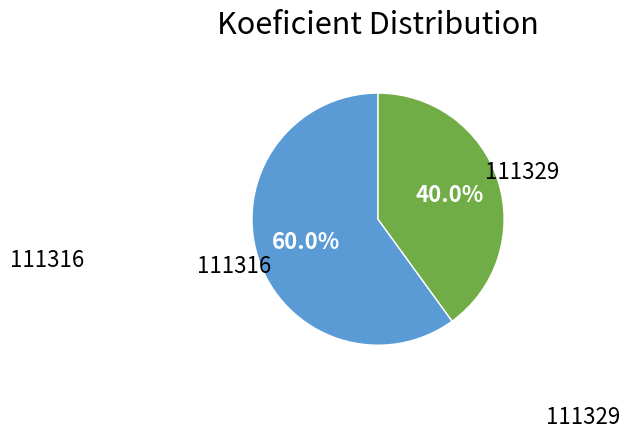

Is there a majority slice in this chart?

Yes